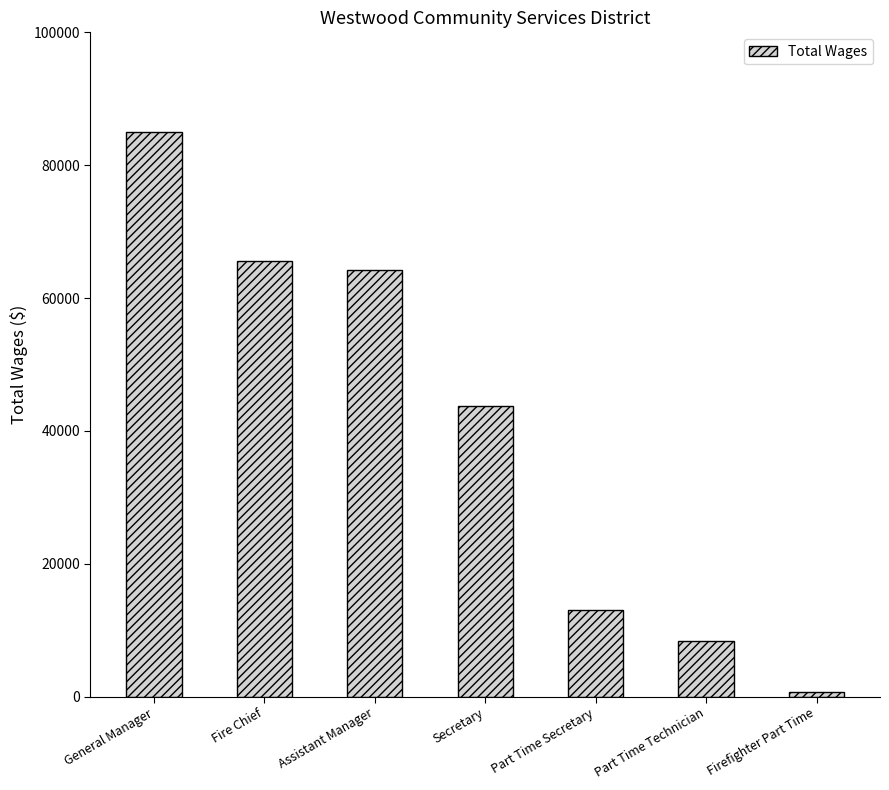

True or false: the data shows 85033 at General Manager.

True